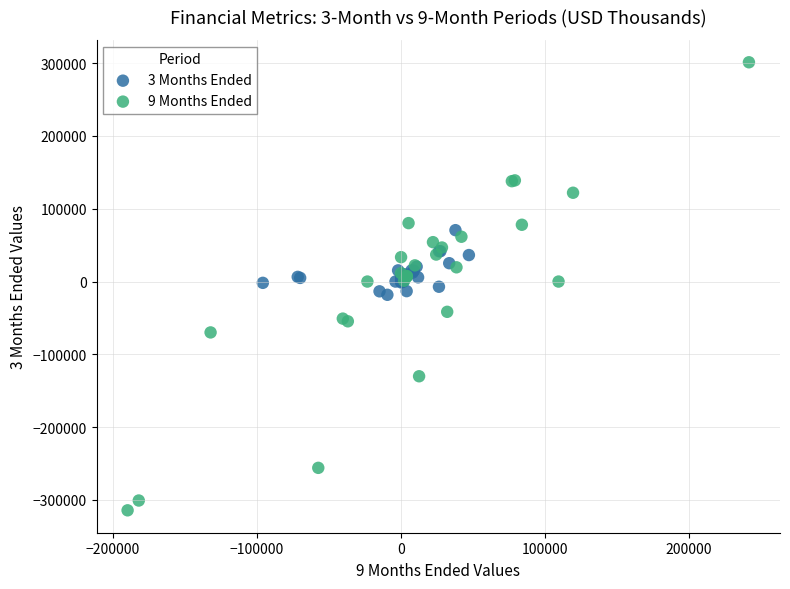

Which series contains the lowest Y value?

9 Months Ended